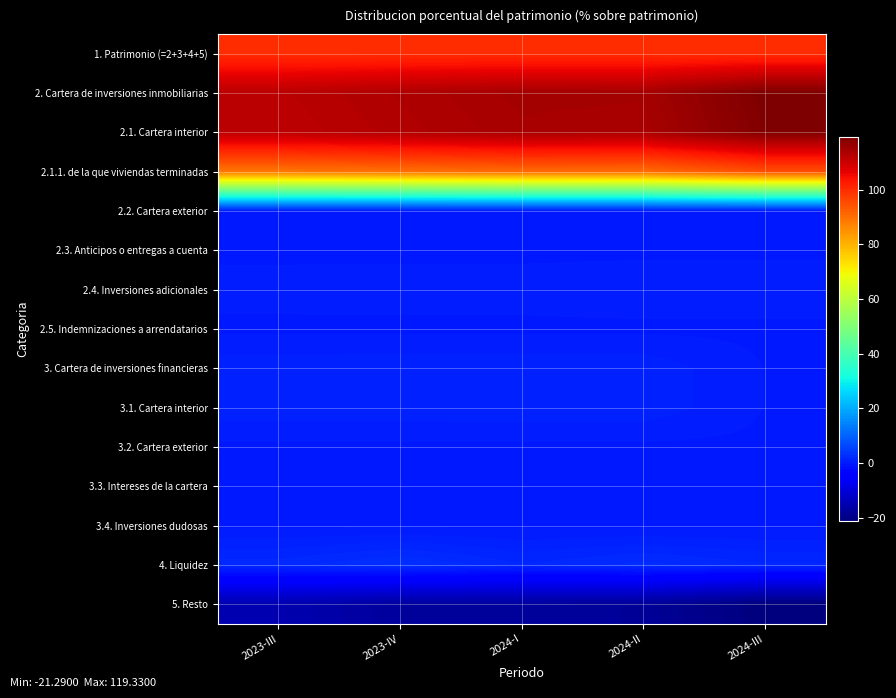

Reading left to right, what are all the values shown in this chart?

1. Patrimonio (=2+3+4+5): 2023-III=100.0	2023-IV=100.0	2024-I=100.0	2024-II=100.0	2024-III=100.0
2. Cartera de inversiones inmobiliarias: 2023-III=112.0	2023-IV=113.4	2024-I=114.6	2024-II=114.5	2024-III=119.3
2.1. Cartera interior: 2023-III=111.7	2023-IV=113.0	2024-I=114.2	2024-II=114.0	2024-III=118.8
2.1.1. de la que viviendas terminadas: 2023-III=88.9	2023-IV=89.6	2024-I=90.5	2024-II=90.3	2024-III=94.8
2.2. Cartera exterior: 2023-III=0.0	2023-IV=0.0	2024-I=0.0	2024-II=0.0	2024-III=0.0
2.3. Anticipos o entregas a cuenta: 2023-III=0.0	2023-IV=0.0	2024-I=0.0	2024-II=0.0	2024-III=0.0
2.4. Inversiones adicionales: 2023-III=0.4	2023-IV=0.4	2024-I=0.4	2024-II=0.5	2024-III=0.5
2.5. Indemnizaciones a arrendatarios: 2023-III=0.0	2023-IV=0.0	2024-I=0.0	2024-II=0.0	2024-III=0.0
3. Cartera de inversiones financieras: 2023-III=1.0	2023-IV=1.1	2024-I=1.1	2024-II=1.1	2024-III=0.1
3.1. Cartera interior: 2023-III=1.0	2023-IV=1.1	2024-I=1.1	2024-II=1.1	2024-III=0.1
3.2. Cartera exterior: 2023-III=0.0	2023-IV=0.0	2024-I=0.0	2024-II=0.0	2024-III=0.0
3.3. Intereses de la cartera: 2023-III=0.0	2023-IV=0.0	2024-I=0.0	2024-II=0.0	2024-III=0.0
3.4. Inversiones dudosas: 2023-III=0.0	2023-IV=0.0	2024-I=0.0	2024-II=0.0	2024-III=0.0
4. Liquidez: 2023-III=2.1	2023-IV=3.0	2024-I=1.8	2024-II=2.5	2024-III=1.9
5. Resto: 2023-III=-15.2	2023-IV=-17.4	2024-I=-17.5	2024-II=-18.1	2024-III=-21.3